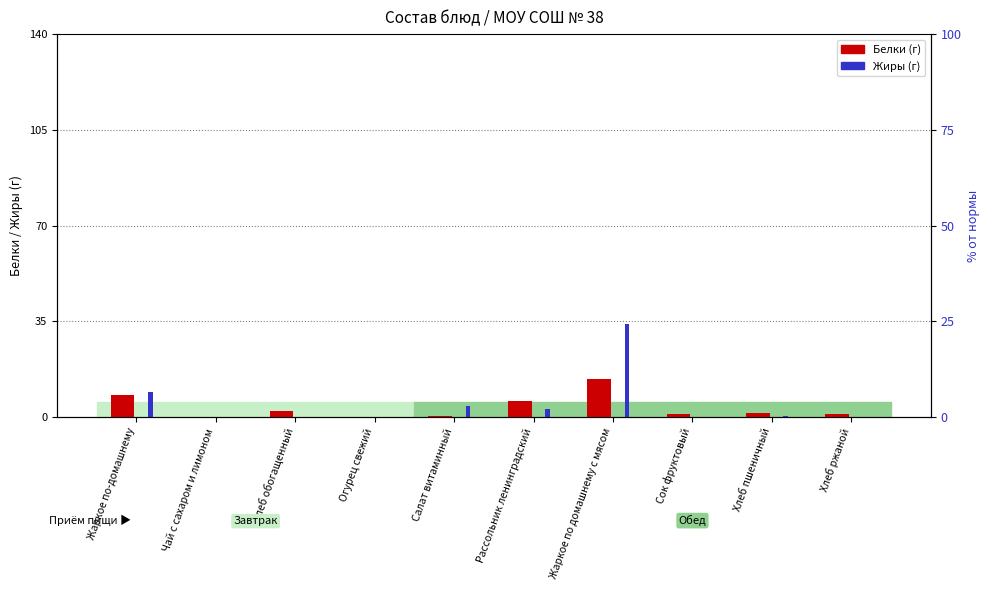

What is the difference between the highest and lowest values at Сок фруктовый?

1.0